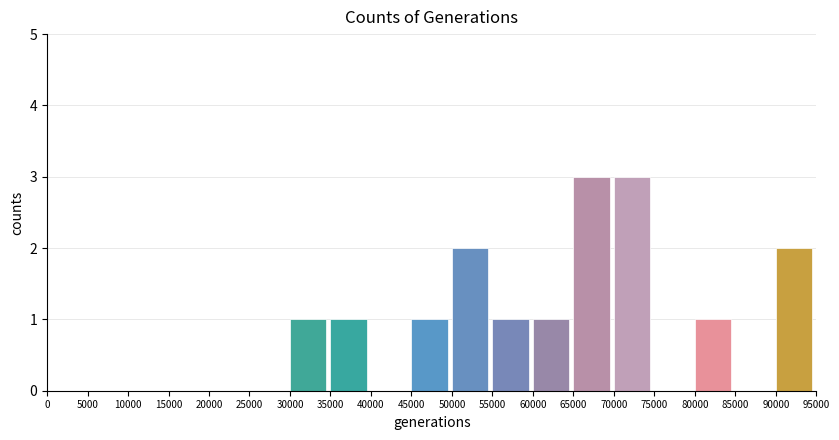

Reading left to right, what are all the values shown in this chart?

0=0	5000=0	10000=0	15000=0	20000=0	25000=0	30000=1	35000=1	40000=0	45000=1	50000=2	55000=1	60000=1	65000=3	70000=3	75000=0	80000=1	85000=0	90000=2